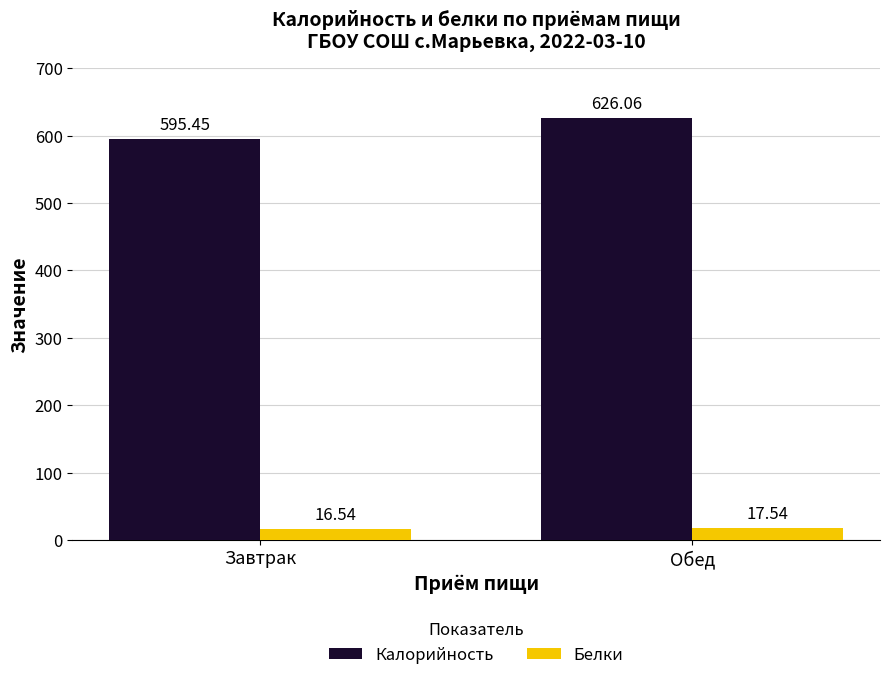

What is the value of the Белки bar at the 1st from the left?

16.5